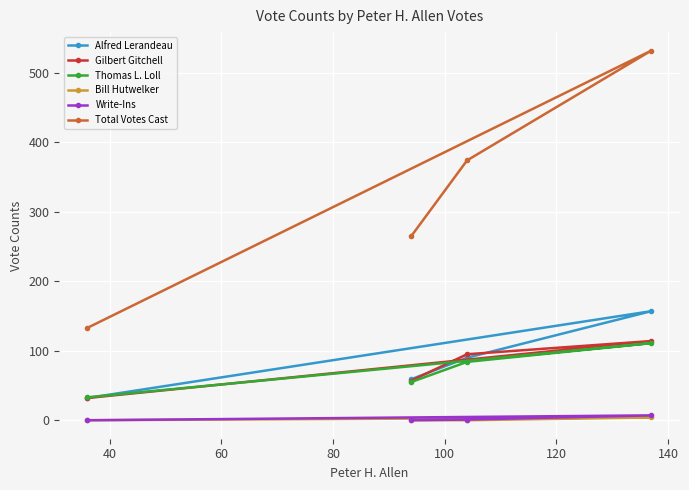

Is this an area chart (filled region under the line)?

No